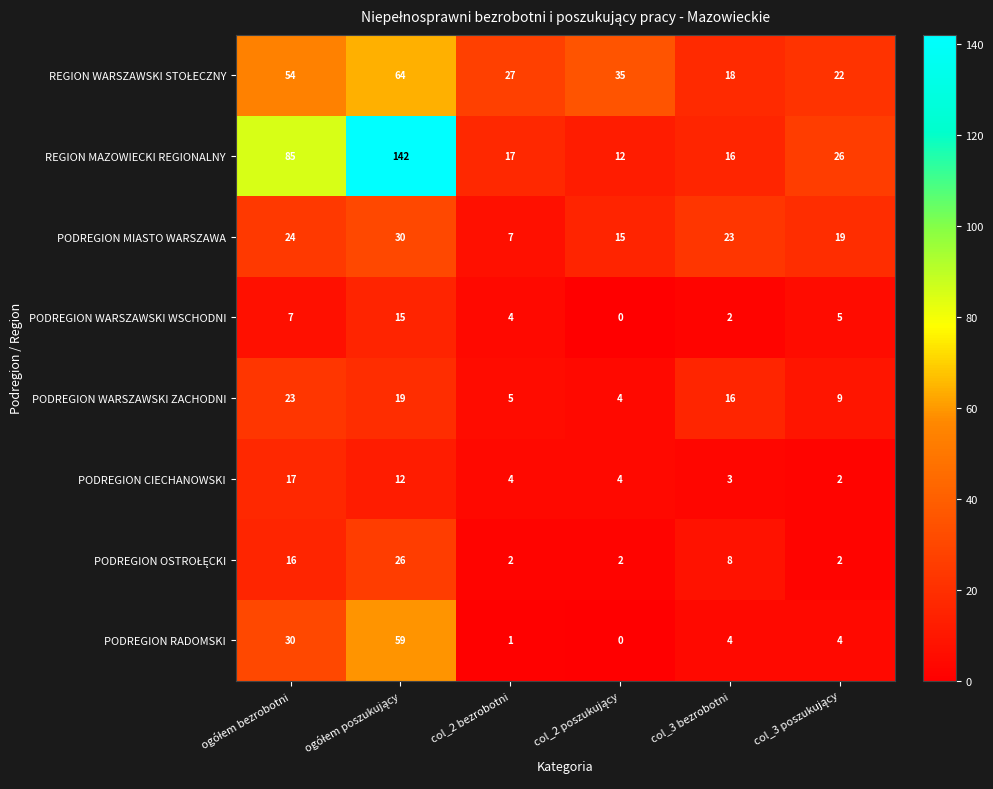

What is the difference between the maximum and second lowest values in the PODREGION WARSZAWSKI WSCHODNI series?

13